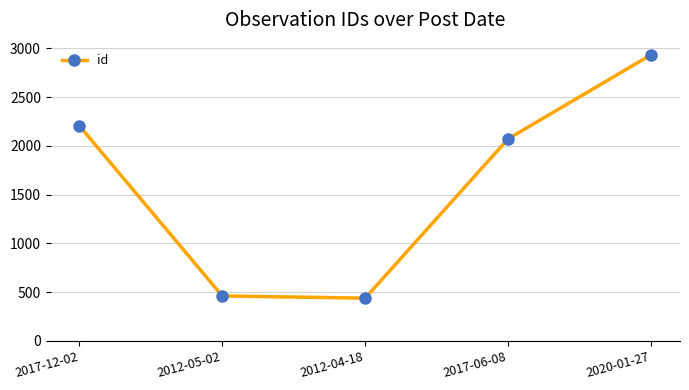

How many series are shown in this chart?

1